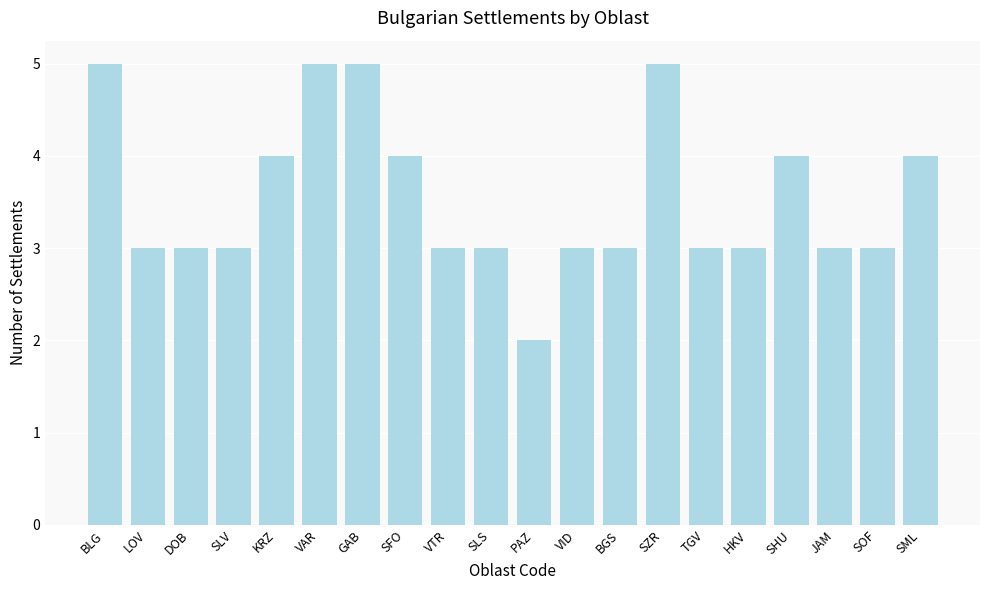

Does the chart contain any negative values?

No